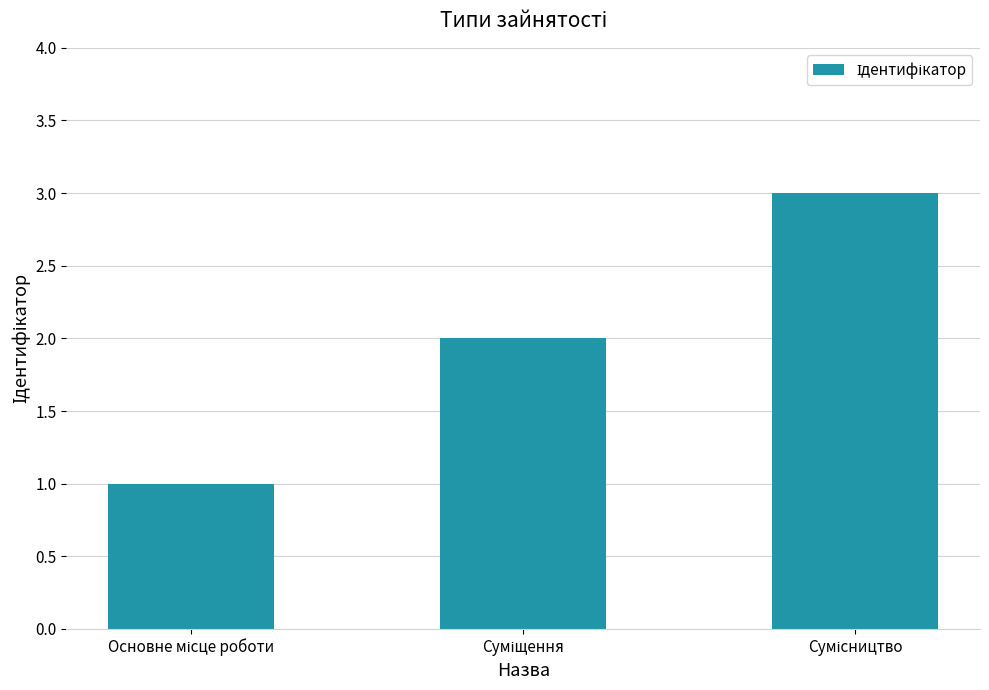

What is the sum of all values?

6